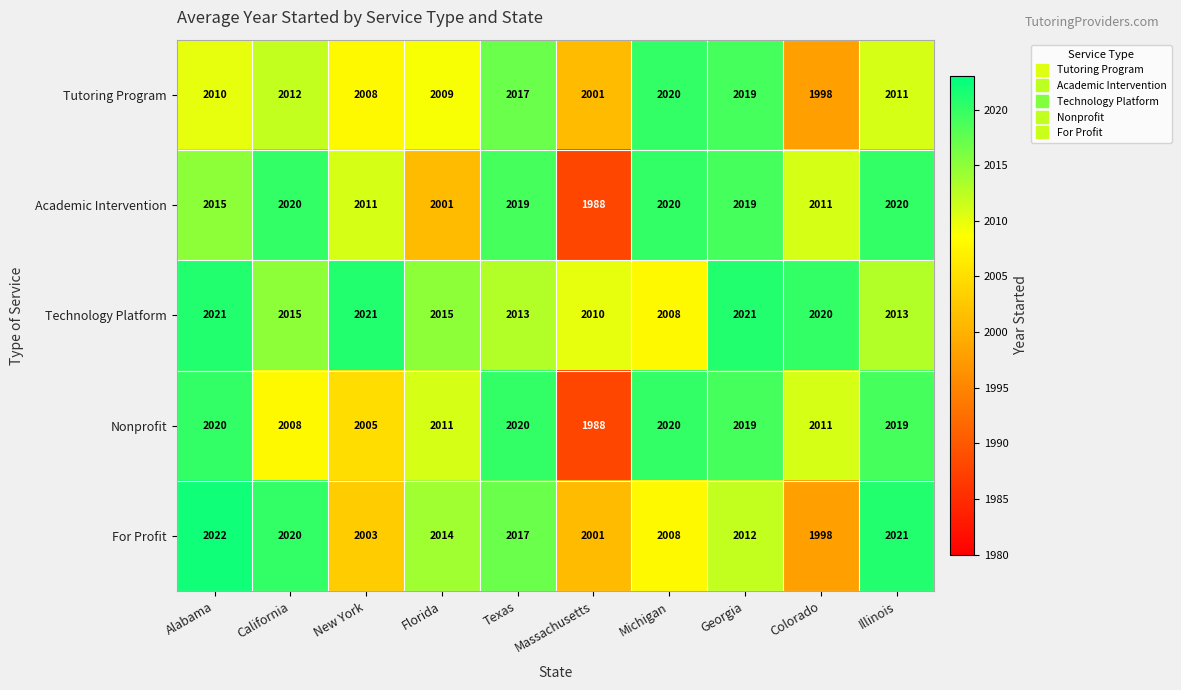

What is the sum of all Technology Platform values?

20157